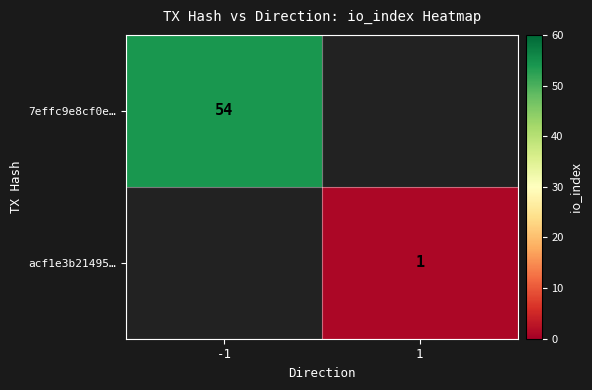

True or false: acf1e3b21495… has a value of 1 at 1.

True